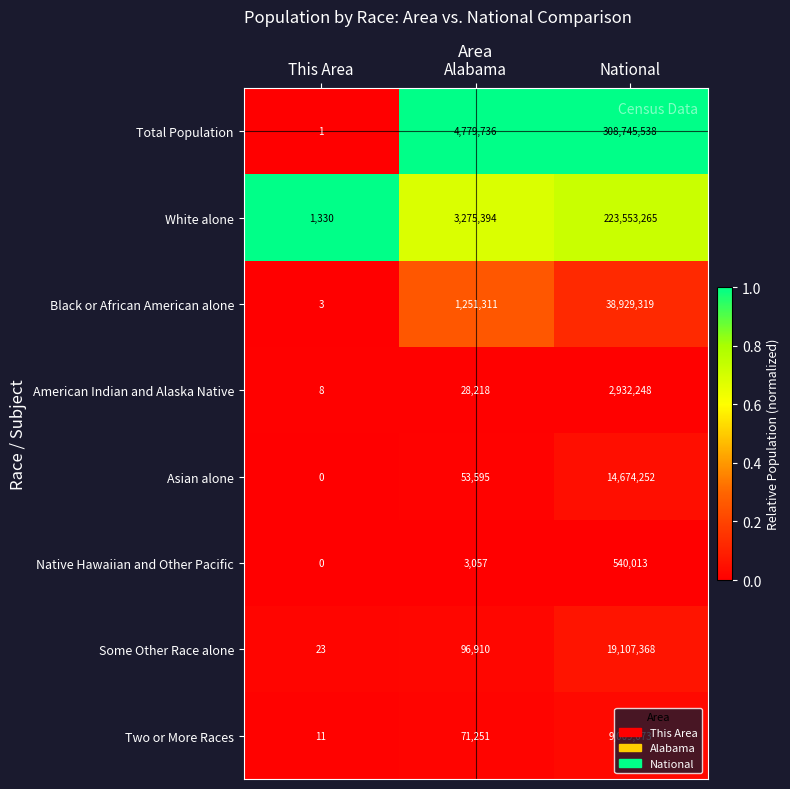

Which series has the largest range (max minus min)?

Total Population